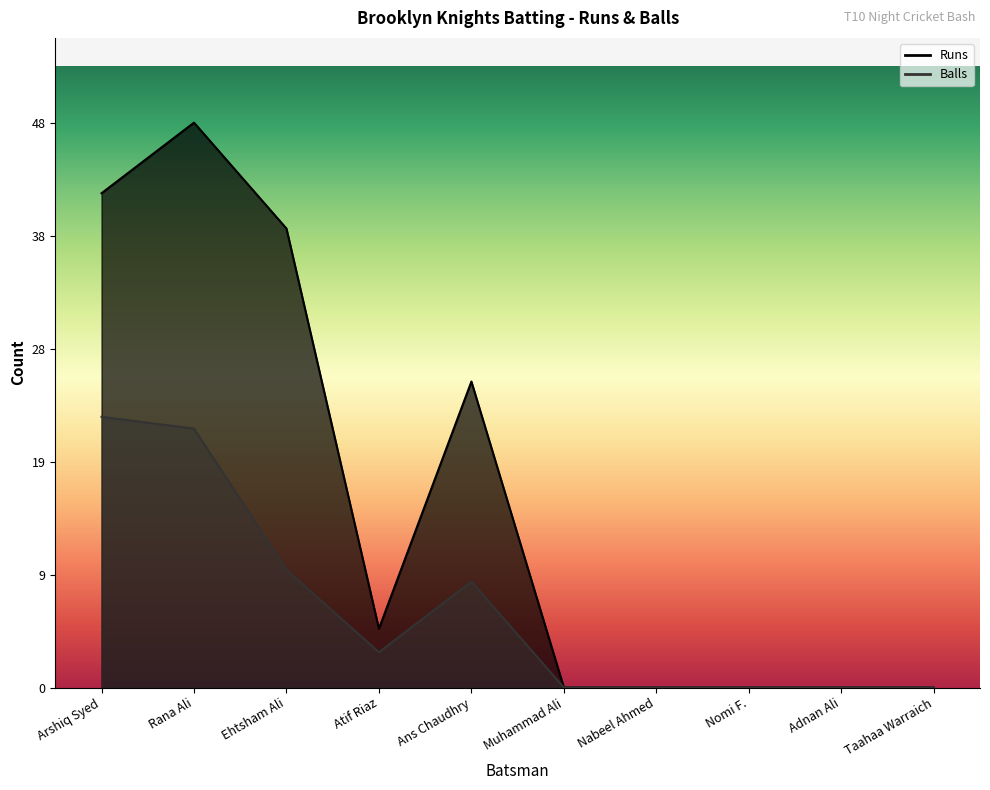

Count the number of data series in this chart.

2